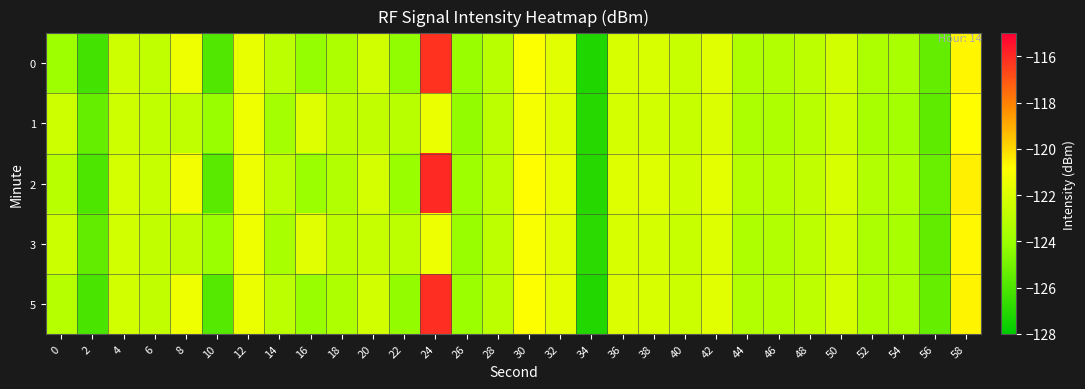

Which series has the largest total across all categories?

2